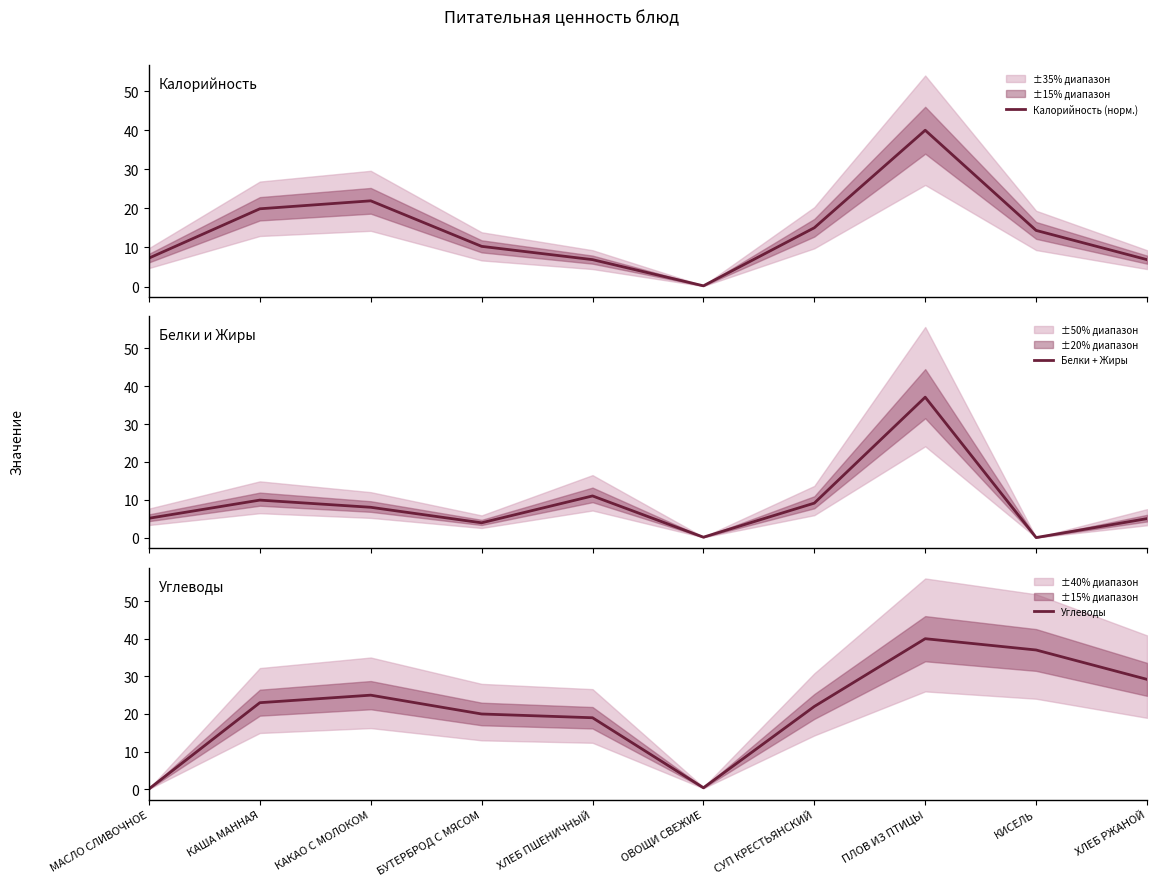

Rank the series at СУП КРЕСТЬЯНСКИЙ from highest to lowest value.

Углеводы, Калорийность (норм.), Белки + Жиры